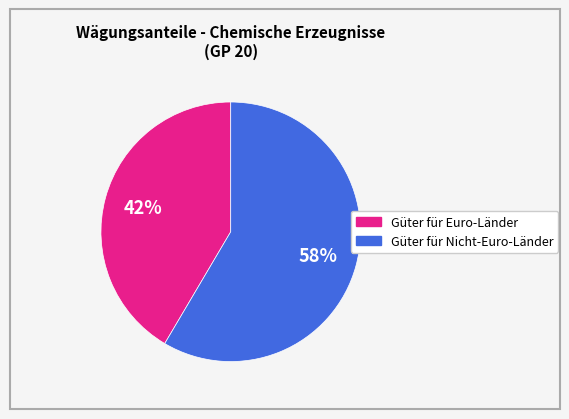

Is there a majority slice in this chart?

Yes